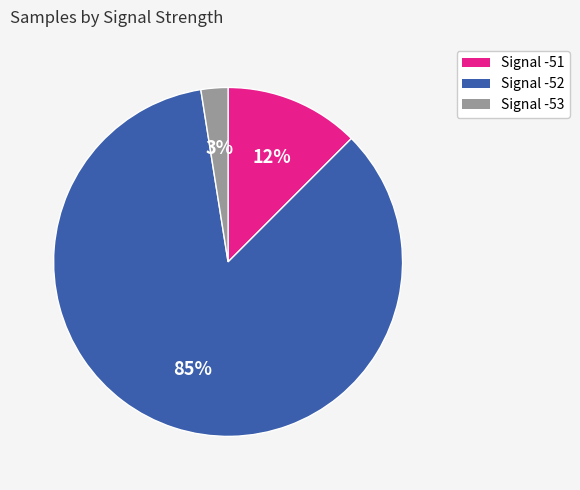

Count the number of slices in the pie.

3